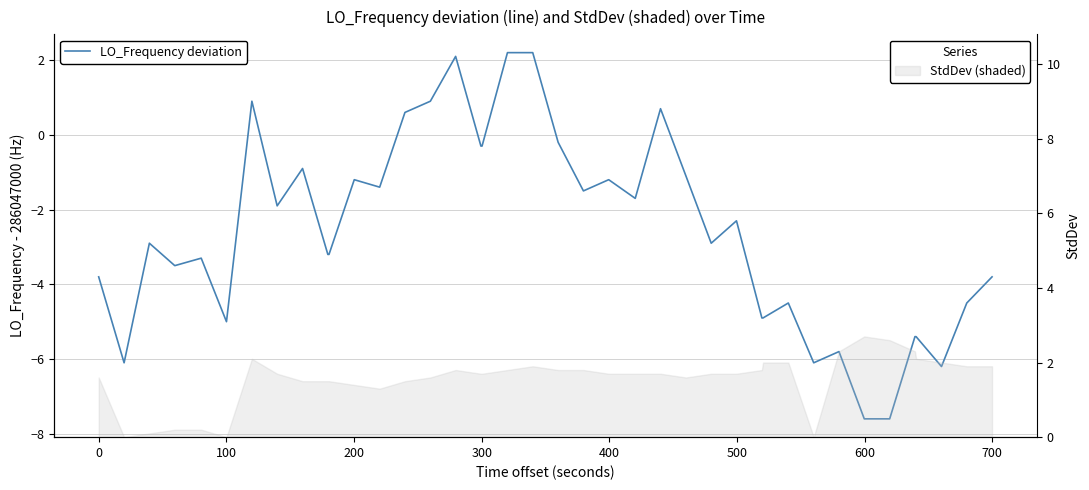

What is the minimum value shown in the chart?

-7.6